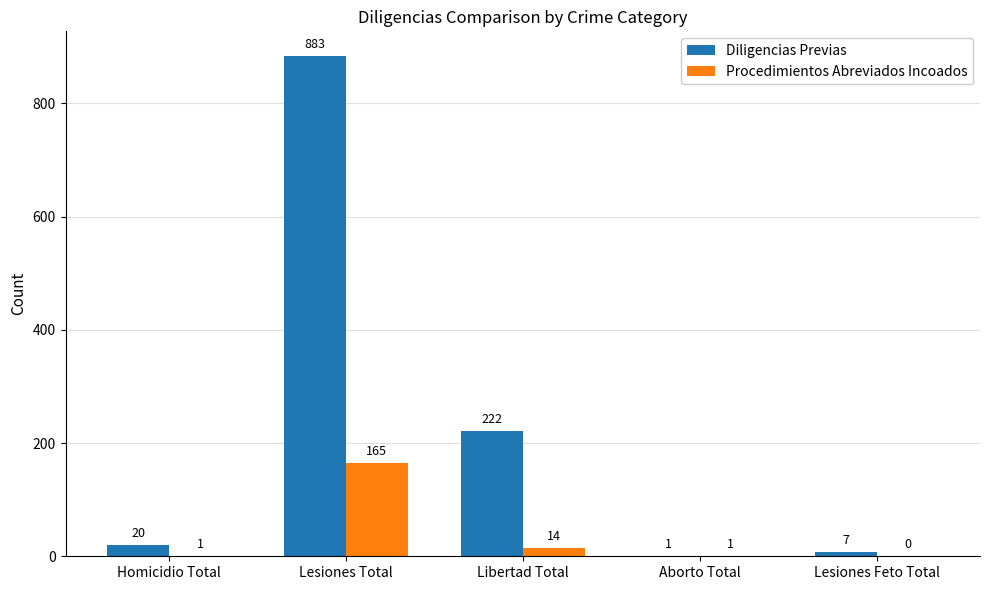

True or false: Diligencias Previas has a value of 153 at Libertad Total.

False